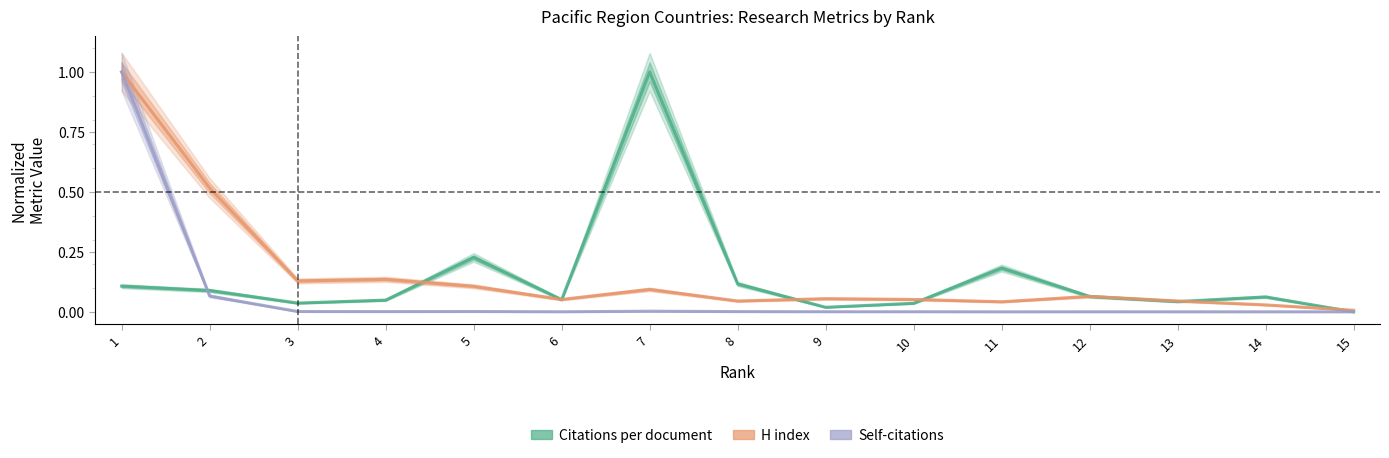

List the labels in order of Citations per document value, largest first.

7, 5, 11, 8, 1, 2, 12, 14, 6, 4, 13, 3, 10, 9, 15